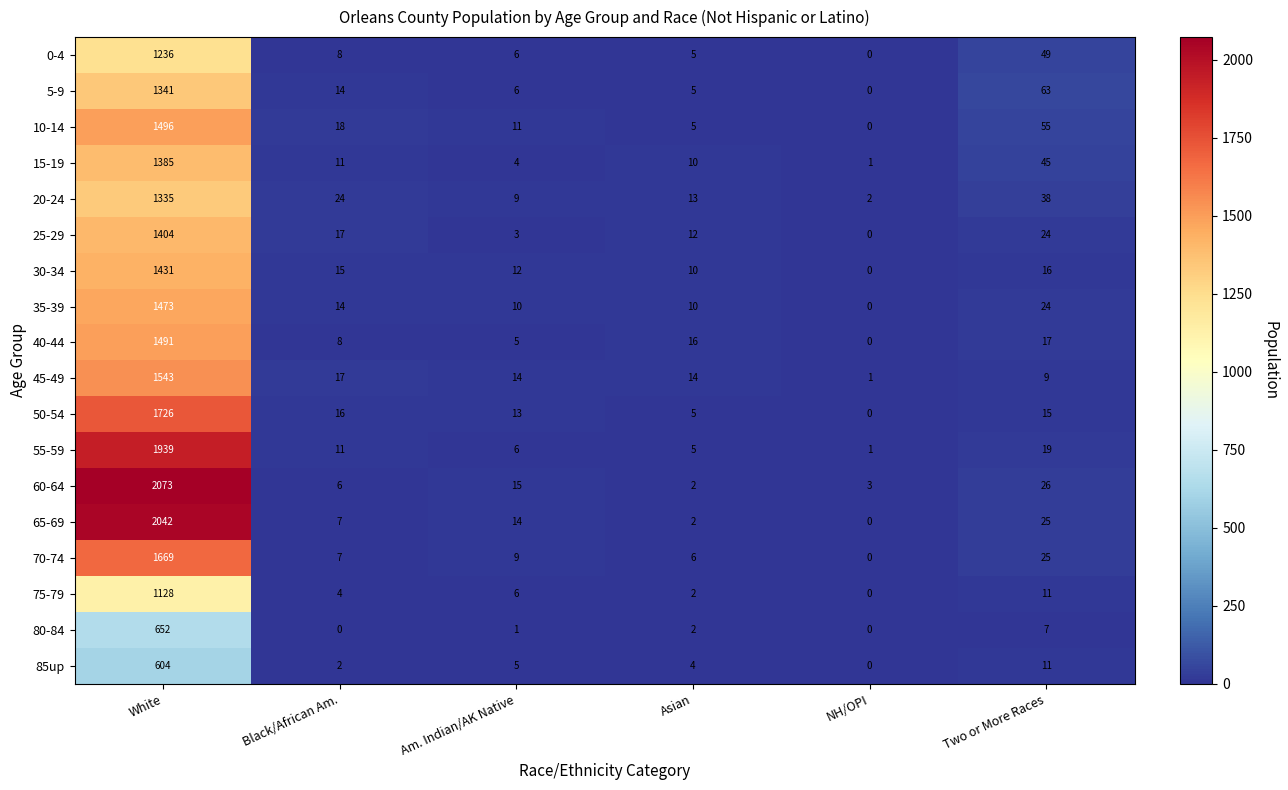

What is the sum of all 70-74 values?

1716